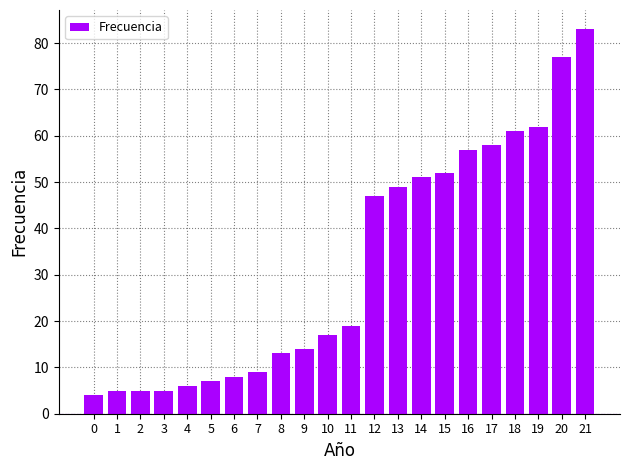

What is the sum of all values?

709